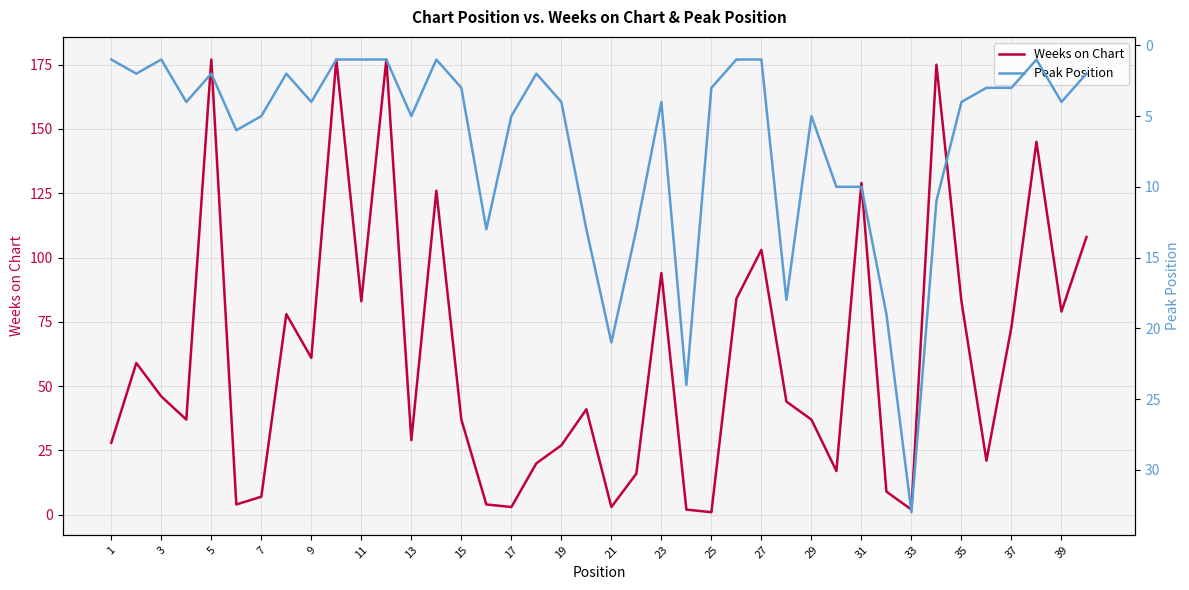

What is the value of the Peak Position point at the 35th from the left?

4